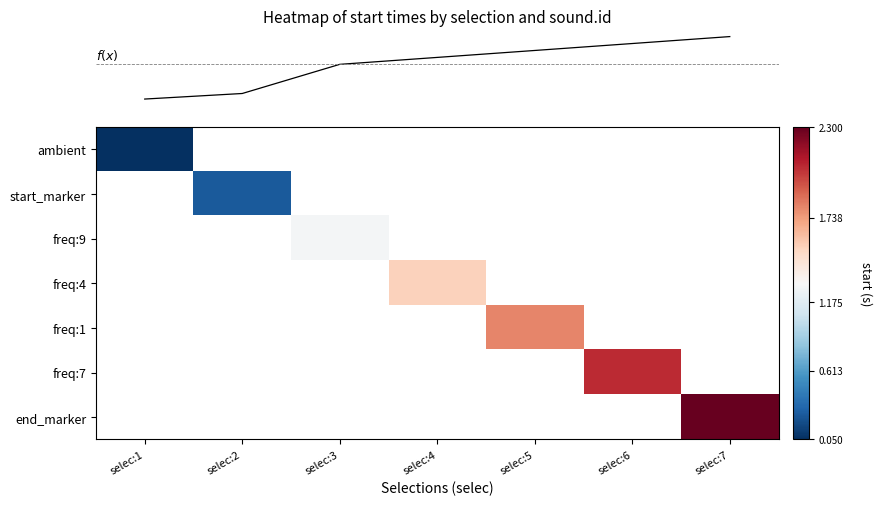

What is the greatest value displayed?

2.3